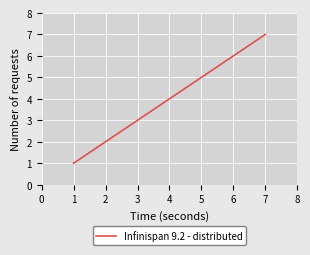

At which category does the chart reach its peak across all series?

7